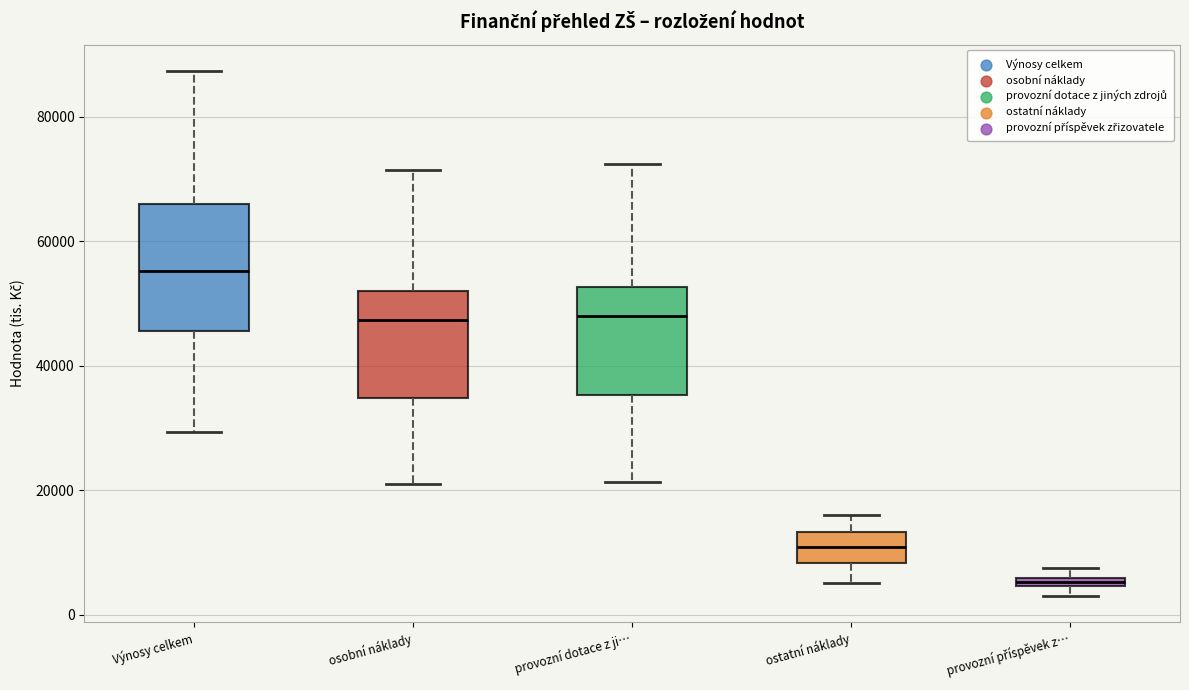

Where is the lower edge of the box for provozní příspěvek z… on the y-axis? The values are not printed on the chart, so give them approximately, as read against the axis.

4000